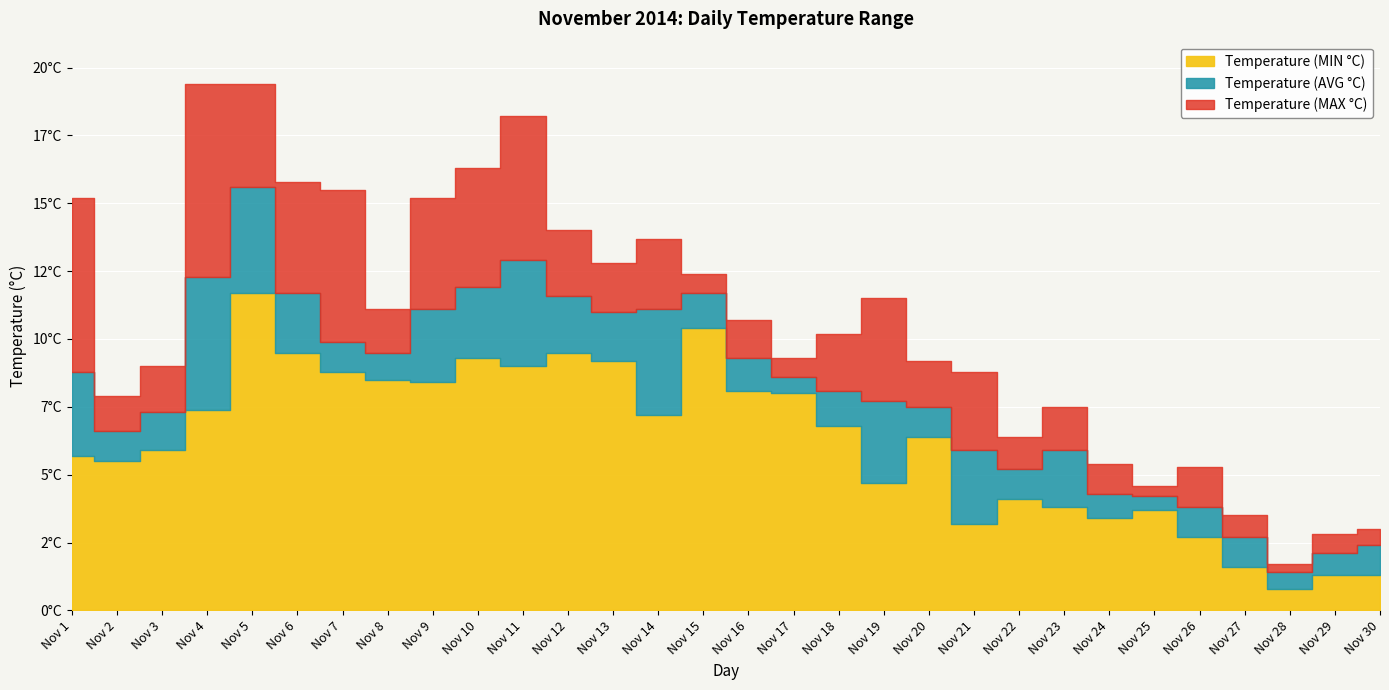

The Temperature (MAX °C) series shows 2.8 at Nov 29. True or false?

True